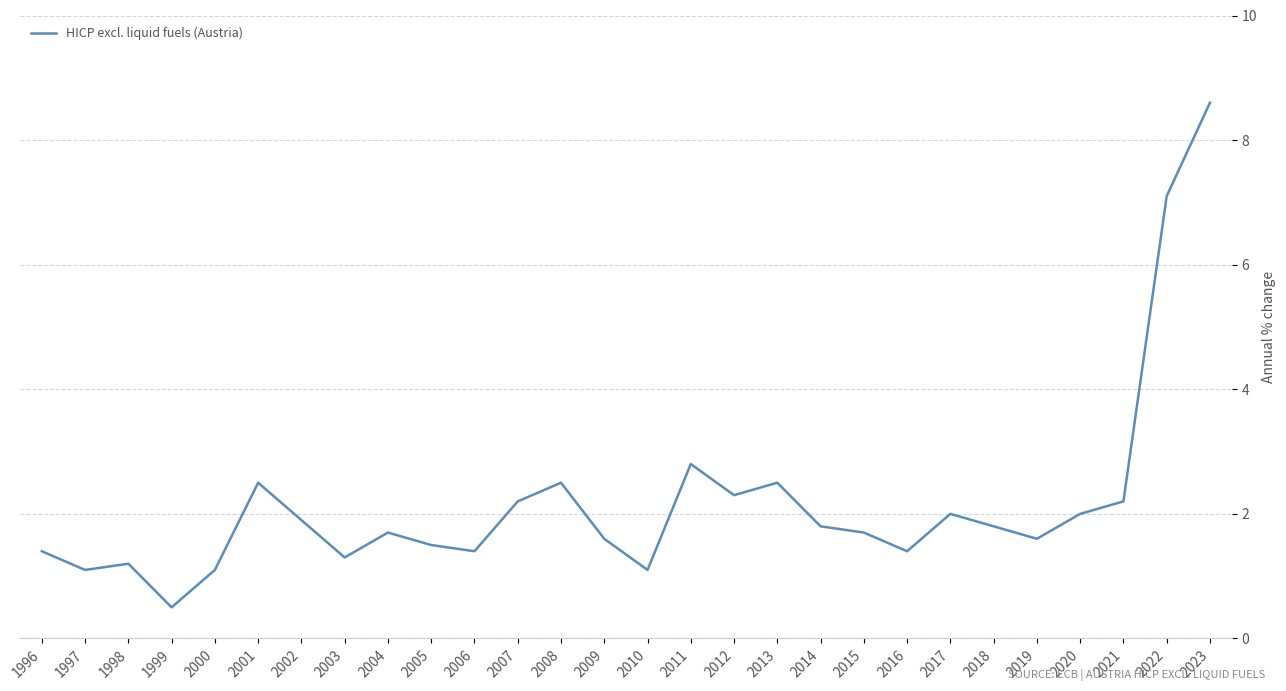

At which label does the data first exceed 1?

1996